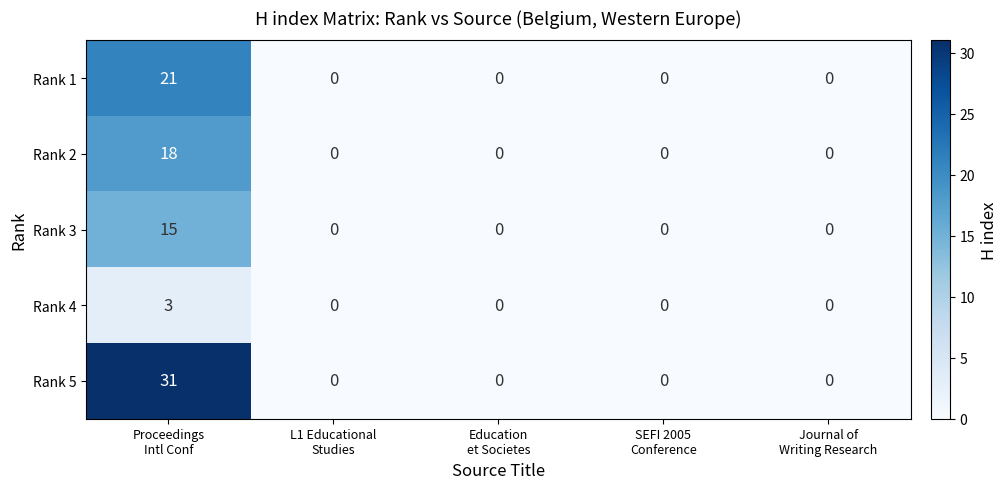

Between Proceedings
Intl Conf and SEFI 2005
Conference, which series saw the biggest shift?

Rank 5